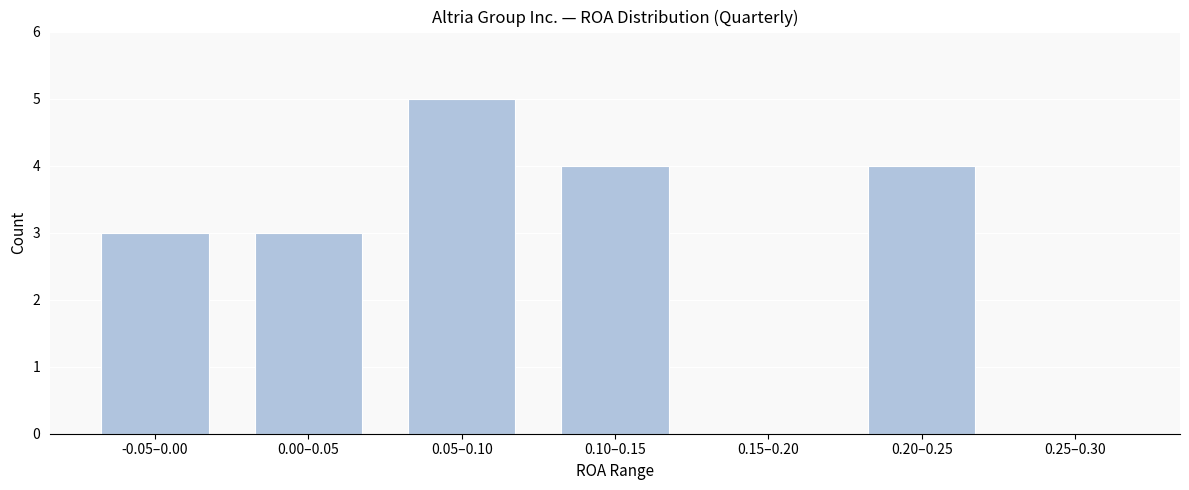

Reading left to right, what are all the values shown in this chart?

-0.05–0.00=3	0.00–0.05=3	0.05–0.10=5	0.10–0.15=4	0.15–0.20=0	0.20–0.25=4	0.25–0.30=0